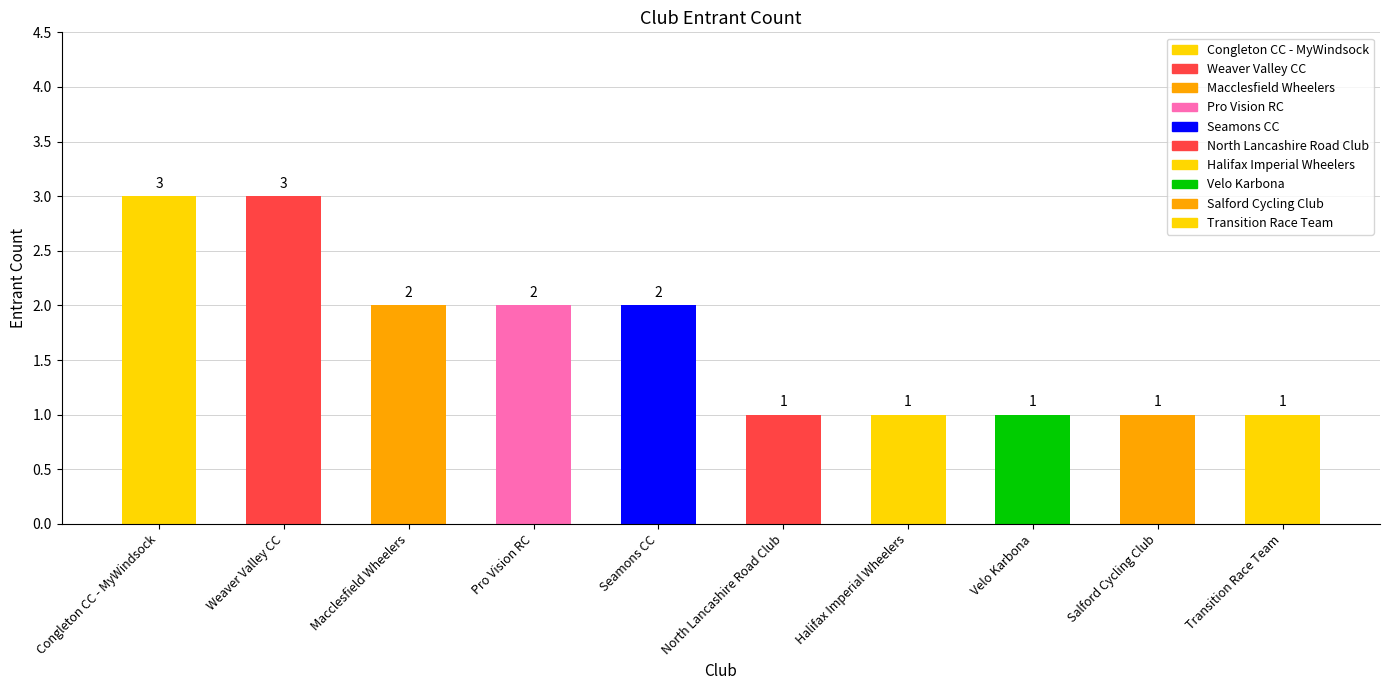

What is the smallest value displayed?

1